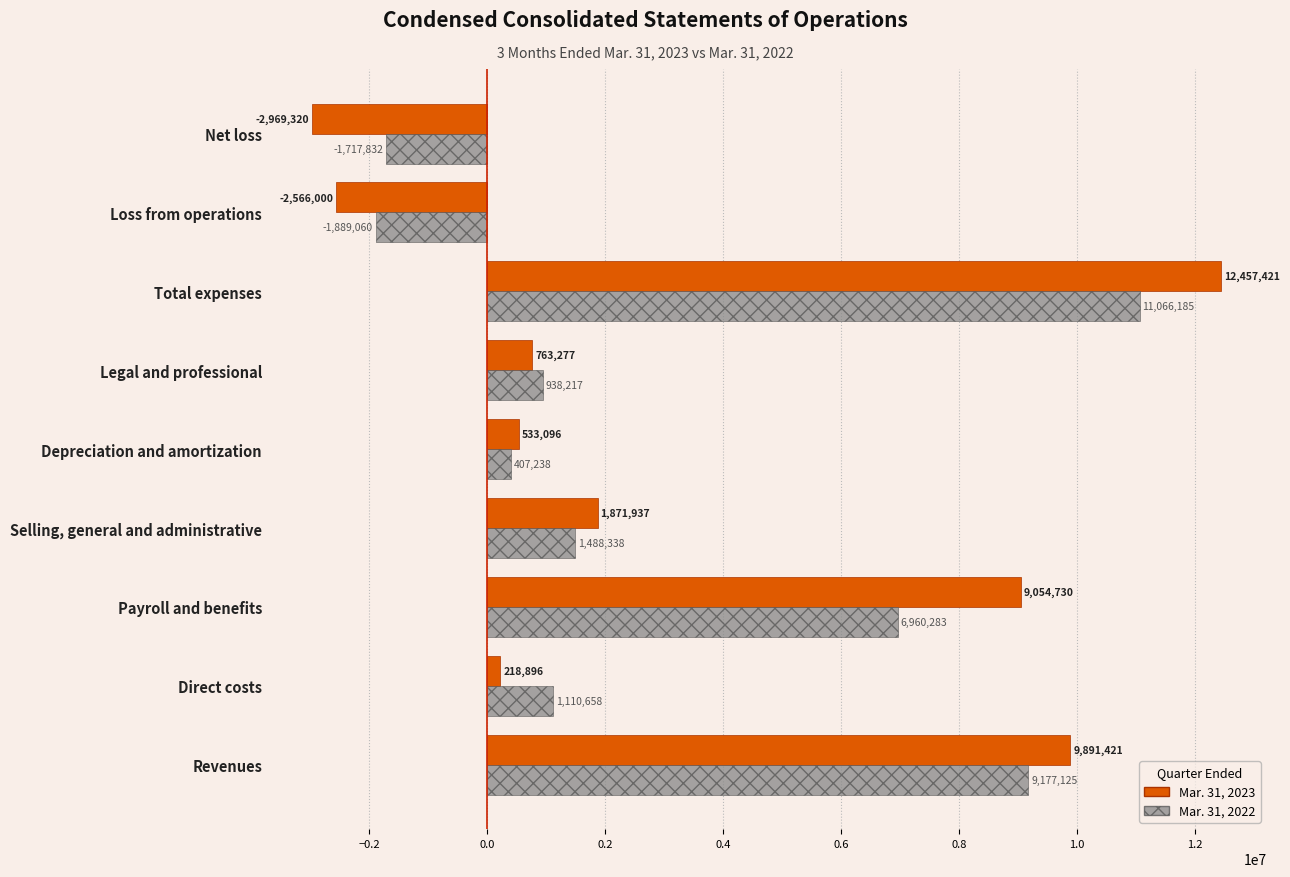

What is the lowest value of the Mar. 31, 2022 series?

-1889060